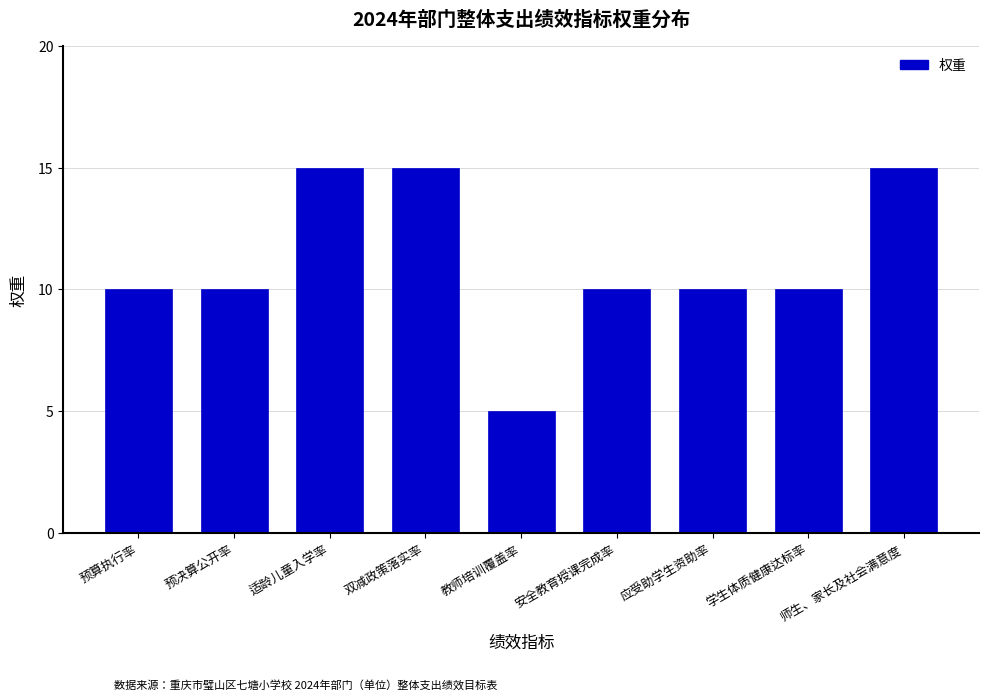

What position from the left is 适龄儿童入学率?

3